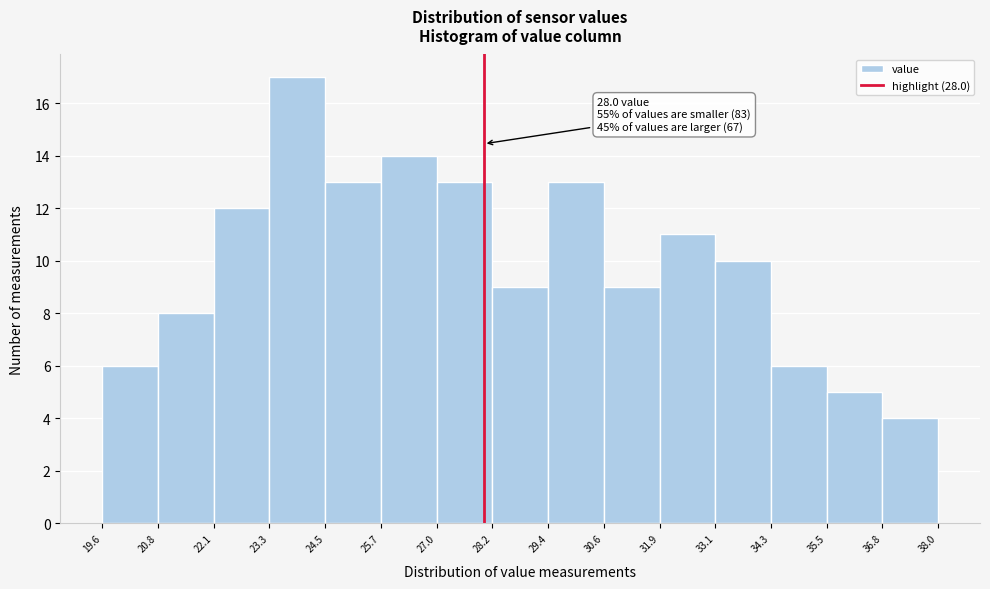

Over which range of the x-axis is the bar tallest?

23.3 to 24.5